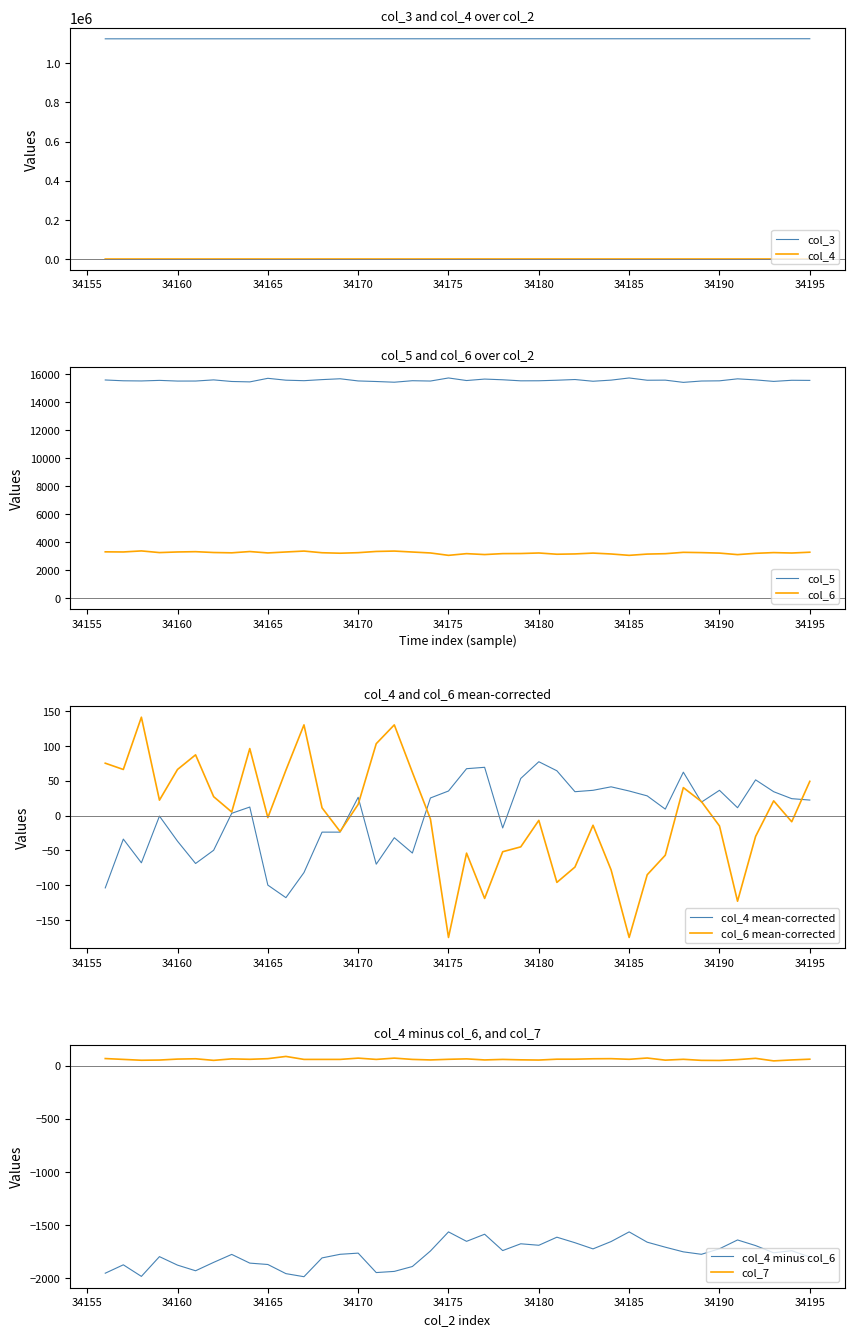

True or false: col_5 has a value of 6496 at 34185.

False